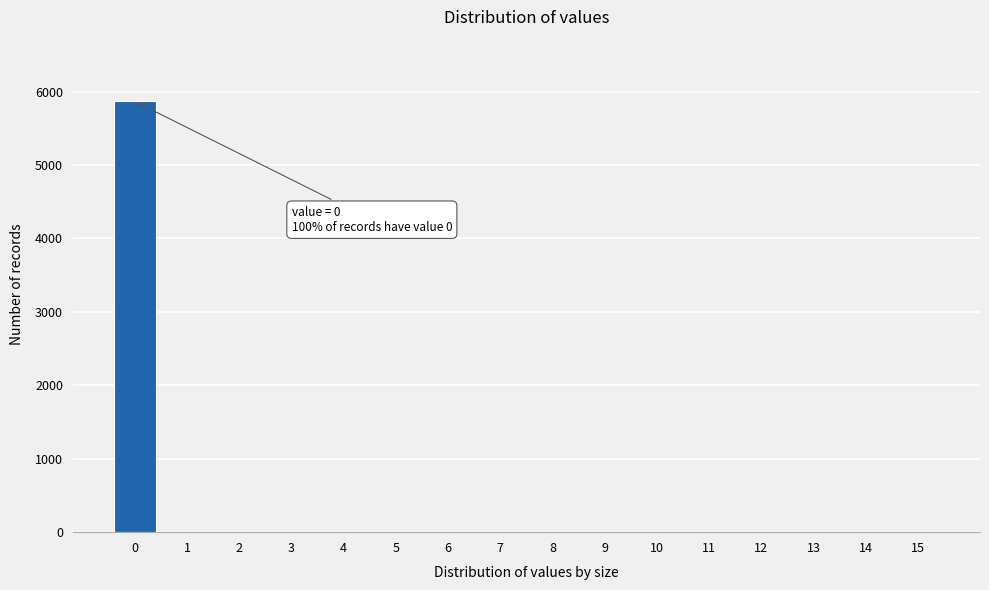

Reading right to left, what are all the values shown in this chart?

15=0	14=0	13=0	12=0	11=0	10=0	9=0	8=0	7=0	6=0	5=0	4=0	3=0	2=0	1=0	0=5866